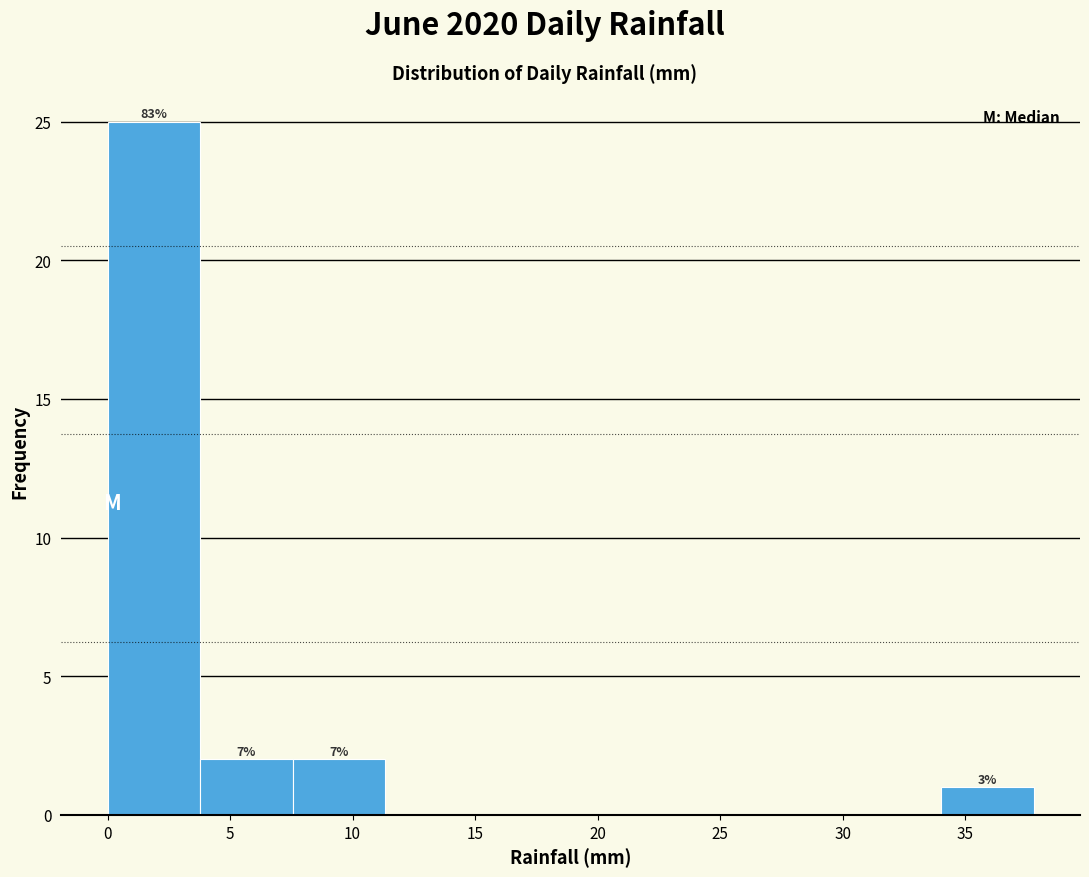

Which range on the x-axis has the tallest bar?

0.0 to 4.0